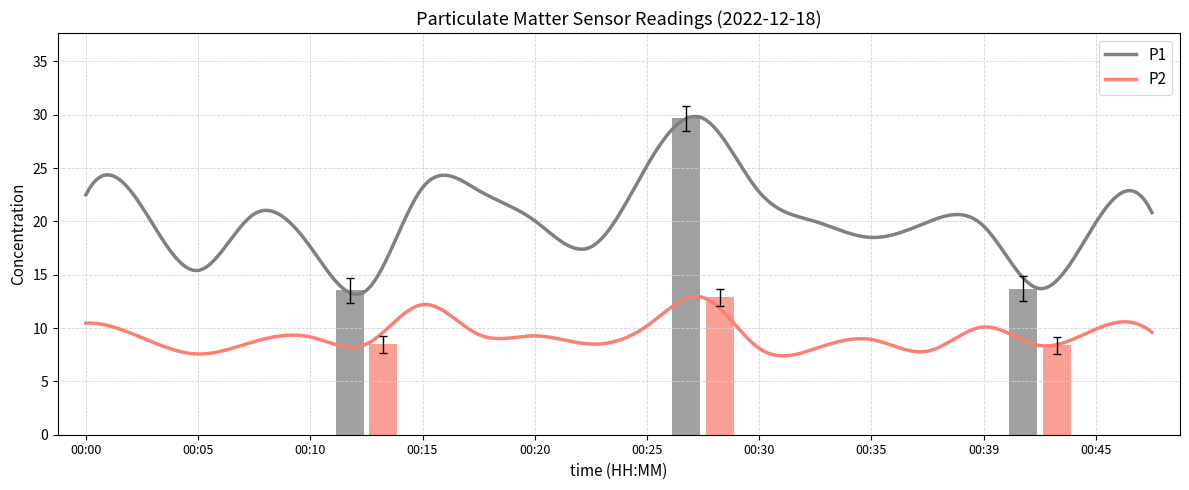

Where does the P1 series first go above 20?

00:00